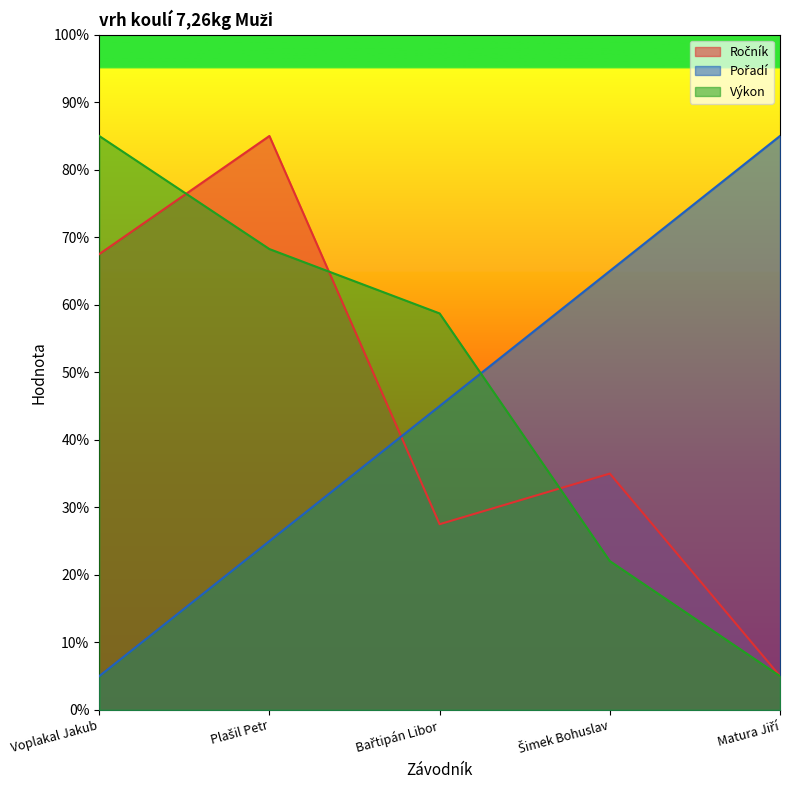

What is the average value of the Výkon series?

47.8